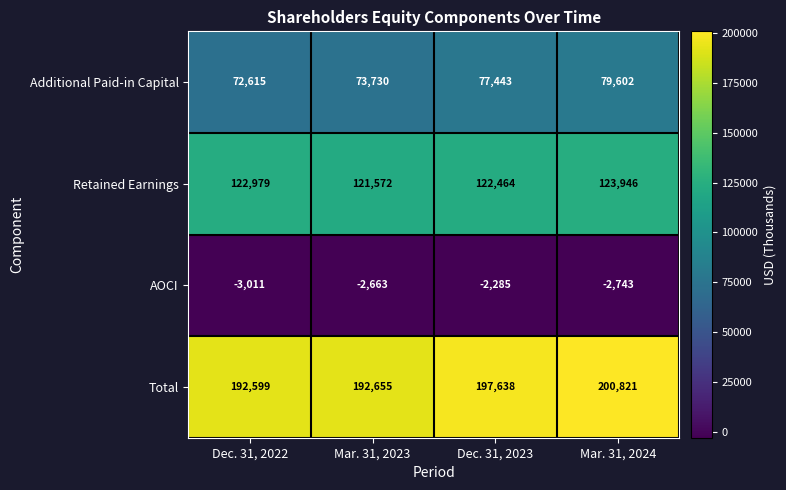

What is the minimum value for Total?

192599